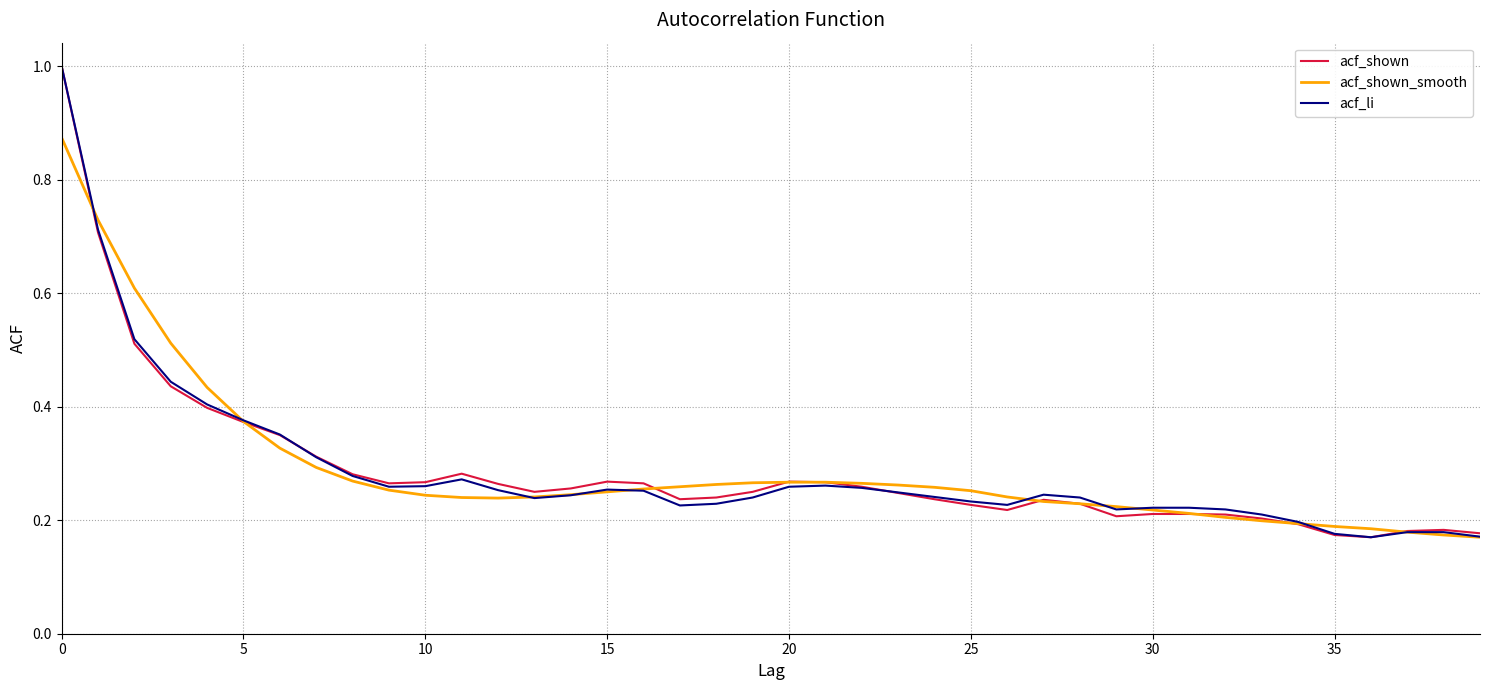

What is the highest value of the acf_li series?

1.0